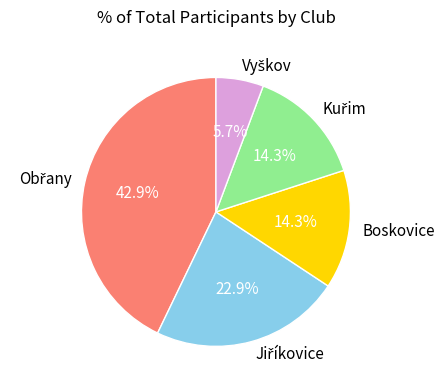

Is there a majority slice in this chart?

No